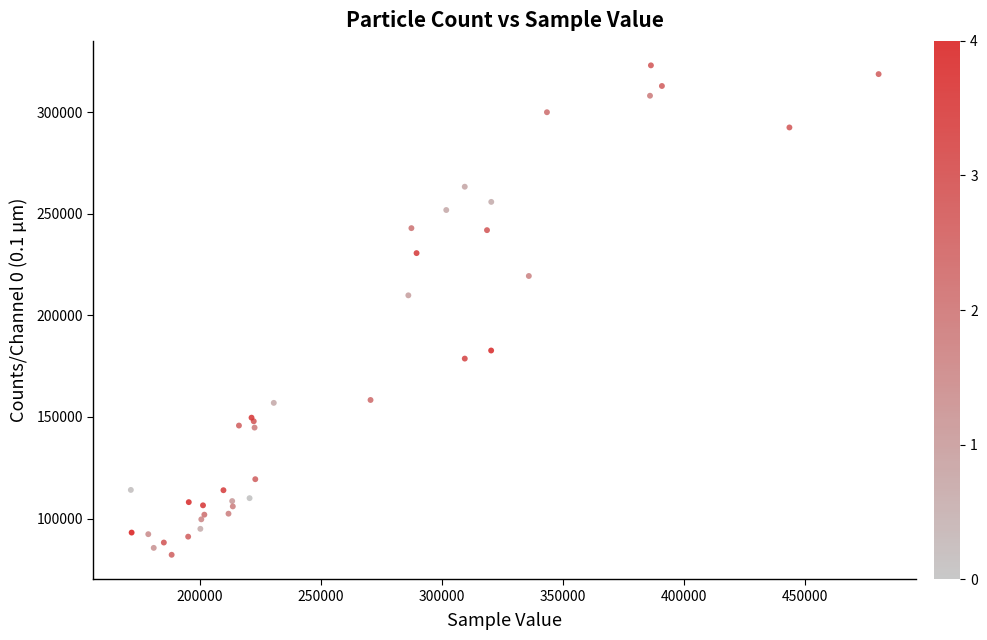

What Y value in the scatter plot is closest to 202585?

209829